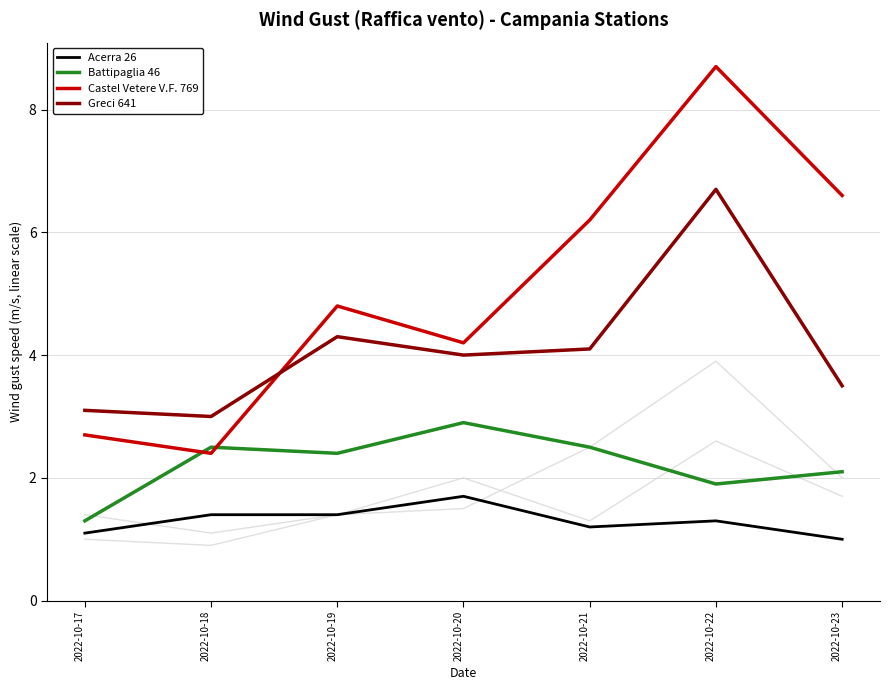

The value of Acerra 26 at 2022-10-23 is 1.0. True or false?

True